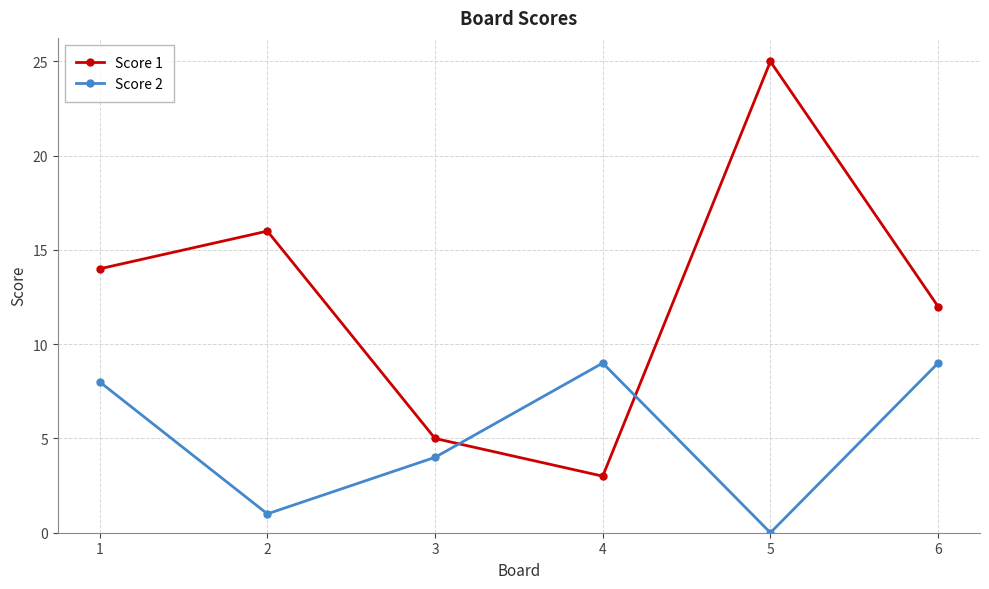

In Score 1, how many points are lower than both neighbors (excluding endpoints)?

1